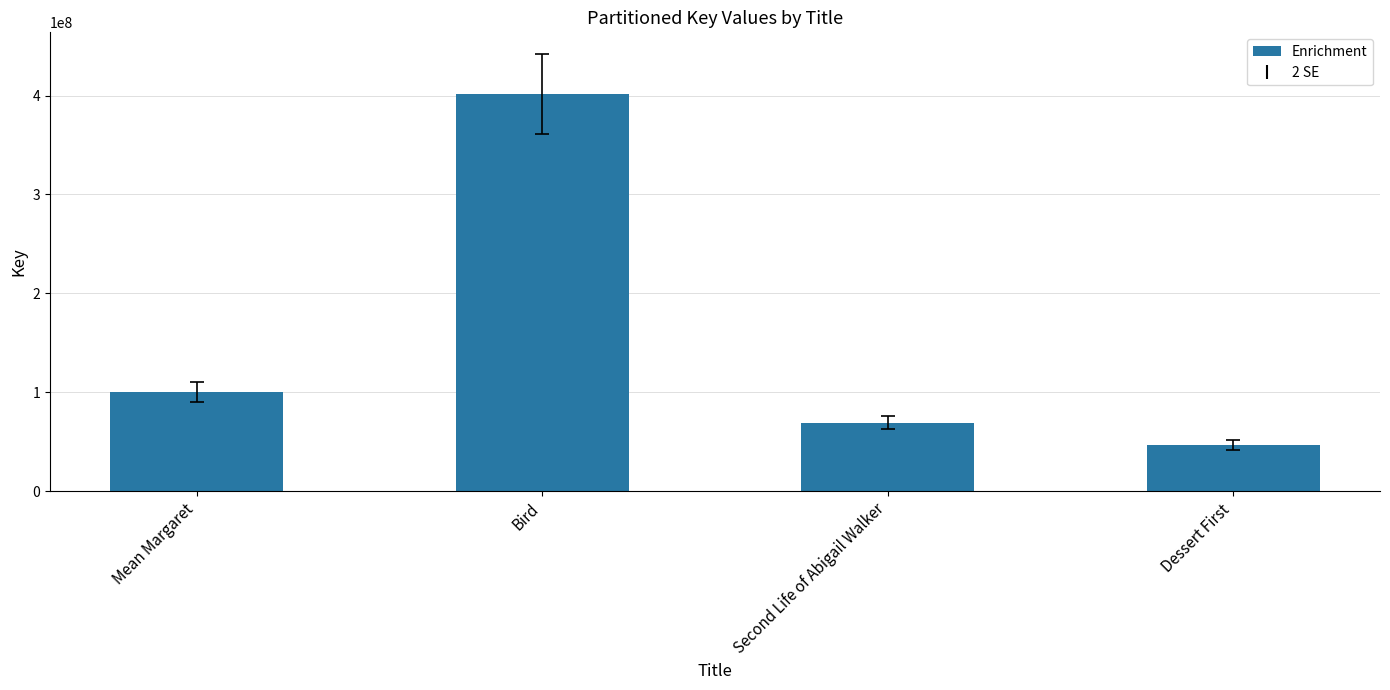

Where is the data nearest to the value 224139640?

Mean Margaret